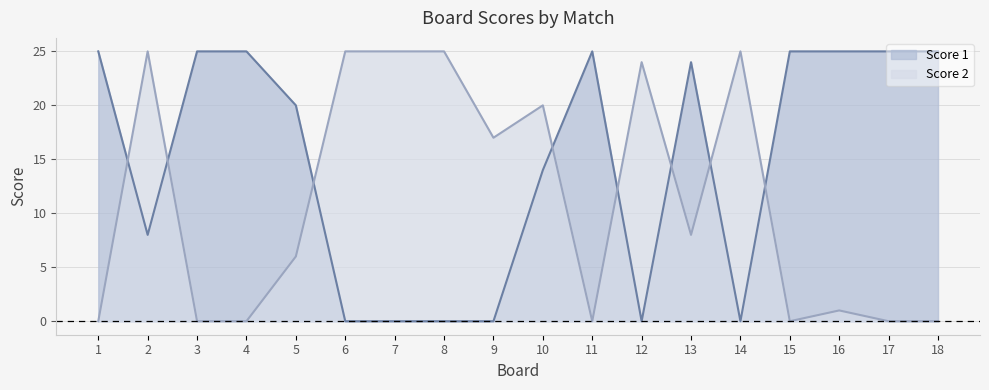

Reading left to right, list all the values displayed in this chart.

Score 1: 1=25	2=8	3=25	4=25	5=20	6=0	7=0	8=0	9=0	10=14	11=25	12=0	13=24	14=0	15=25	16=25	17=25	18=25
Score 2: 1=0	2=25	3=0	4=0	5=6	6=25	7=25	8=25	9=17	10=20	11=0	12=24	13=8	14=25	15=0	16=1	17=0	18=0